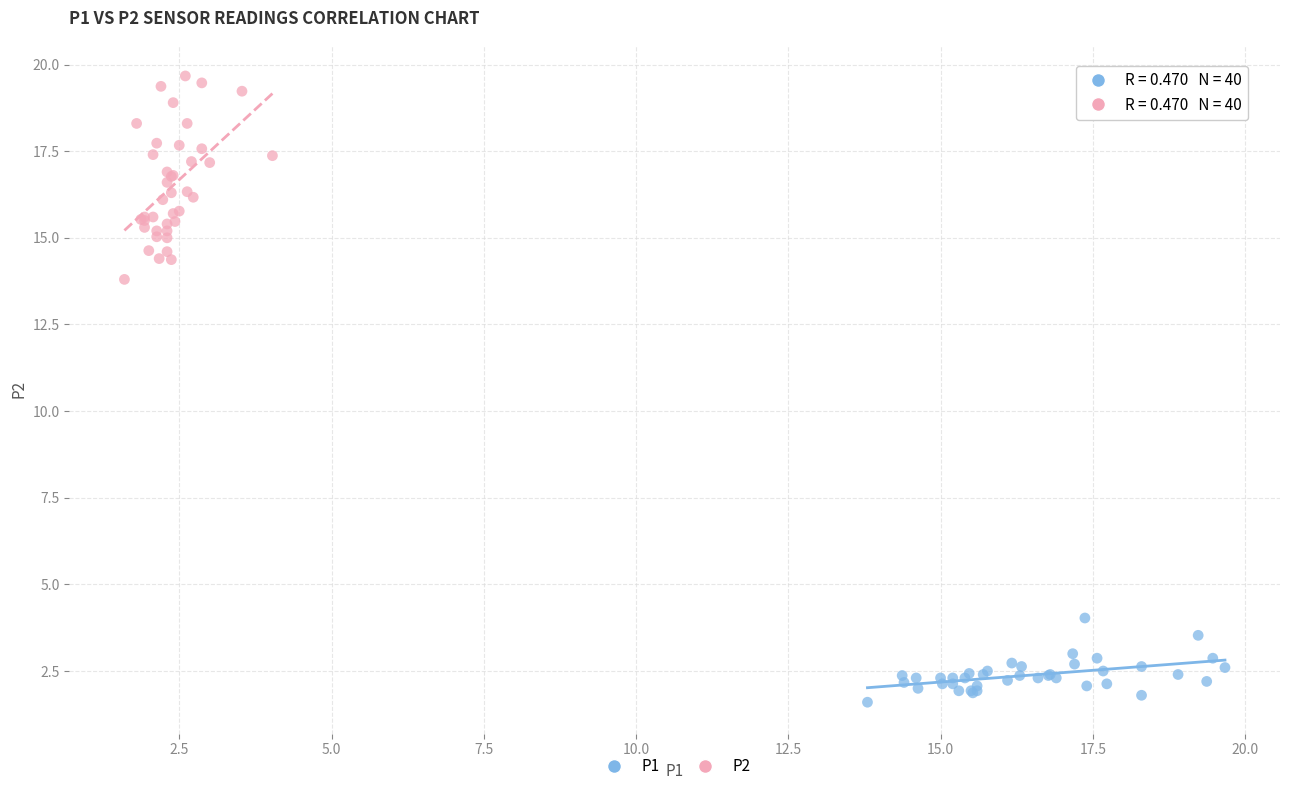

Which series reaches the minimum Y coordinate?

P1